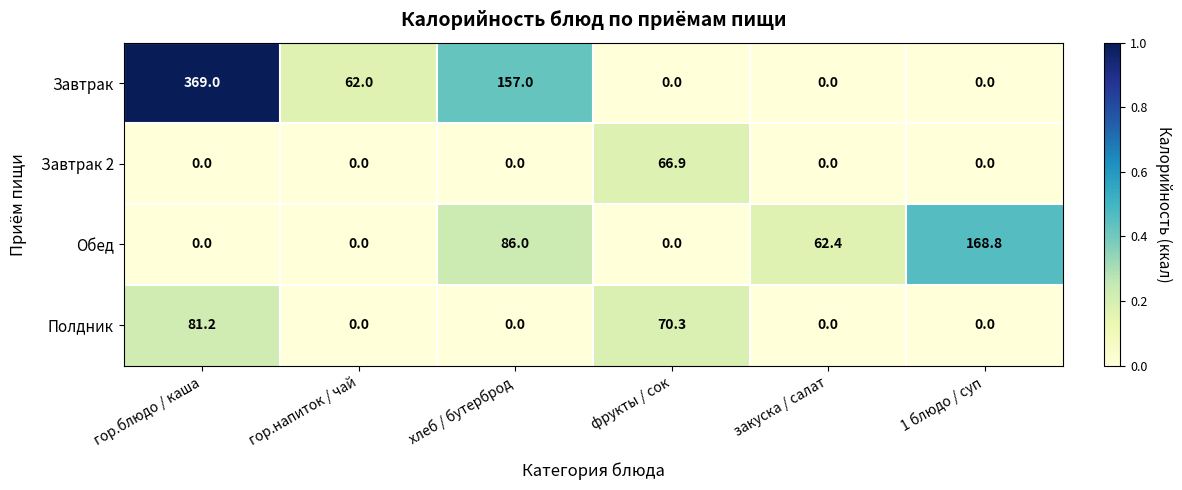

How many values in the Полдник series exceed 0?

2